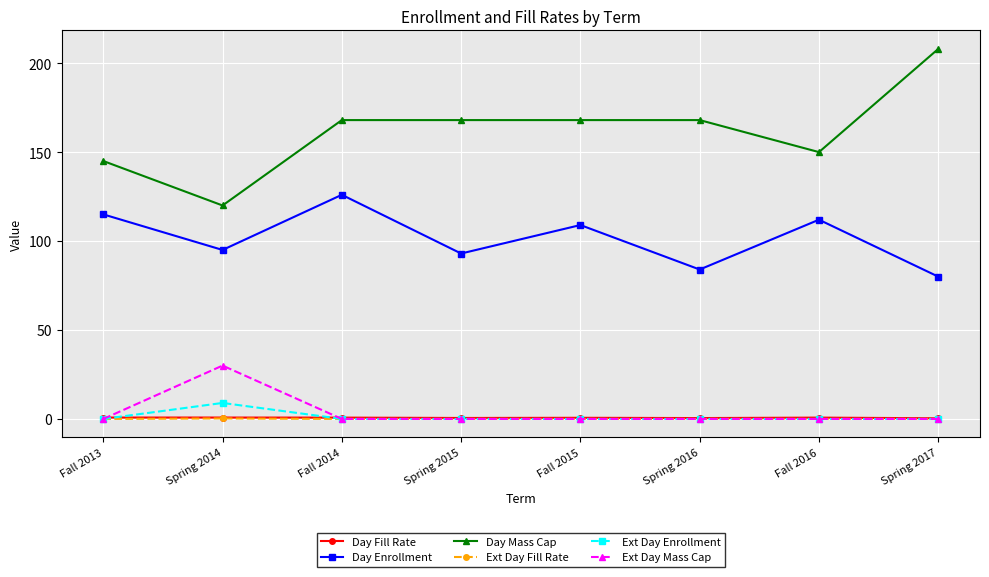

True or false: Day Enrollment and Ext Day Fill Rate cross at least once.

False